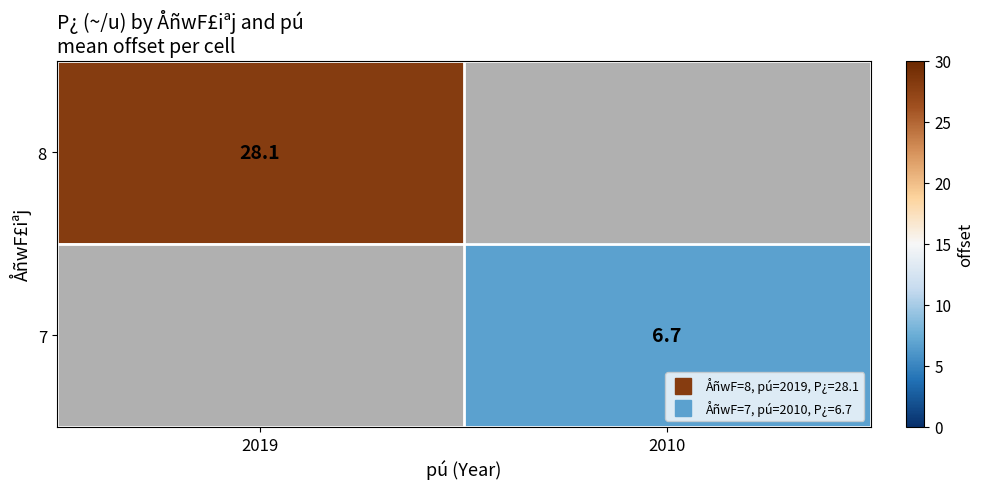

The 7 series shows 6.7 at 2010. True or false?

True